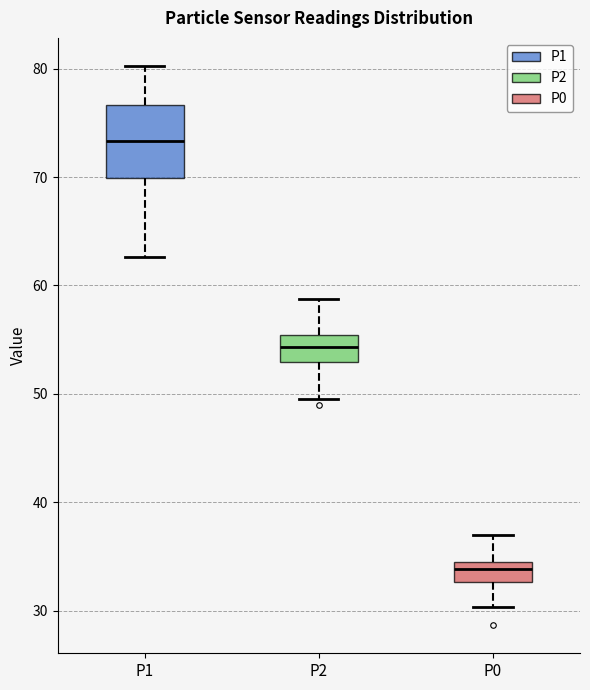

Reading left to right, transcribe this box plot: for each box, give where its median line is, the range the box spans, and where its two whiskers end, as read against the y-axis. The values are not printed on the chart, so give them approximately, as read against the axis.

P1: median 73, box 70 to 77, whiskers 63 to 80
P2: median 54, box 53 to 55, whiskers 50 to 59
P0: median 34, box 33 to 35, whiskers 30 to 37